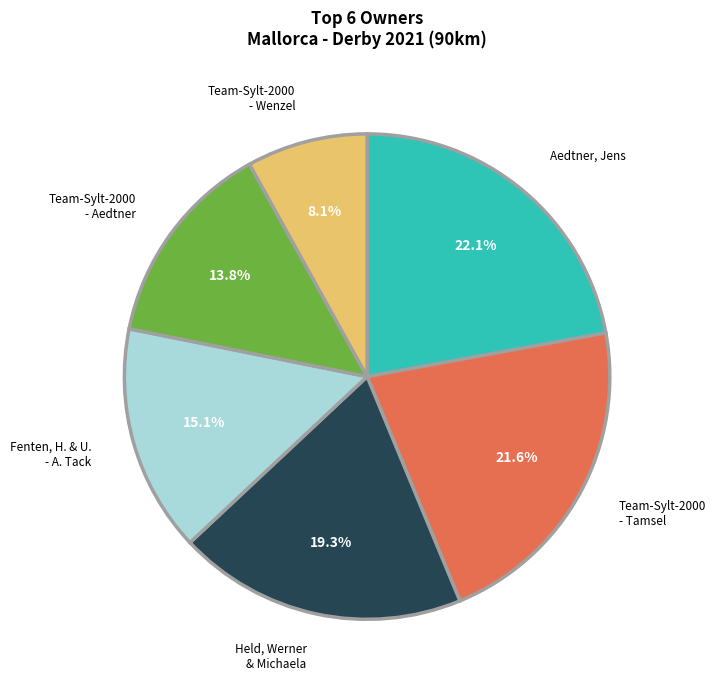

What is the smallest slice in the pie chart?

Team-Sylt-2000 - Wenzel